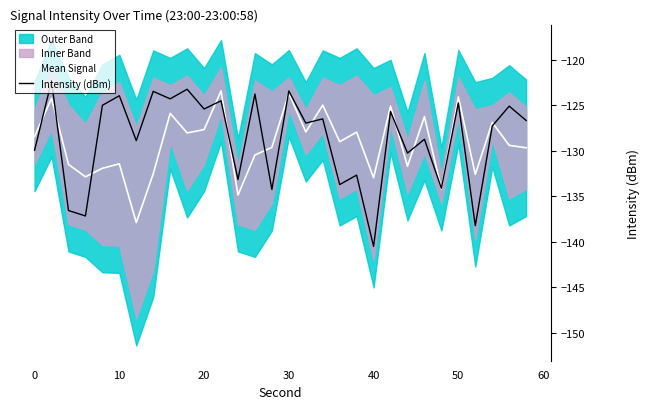

True or false: Mean Signal has a value of -128.4 at 0.

True